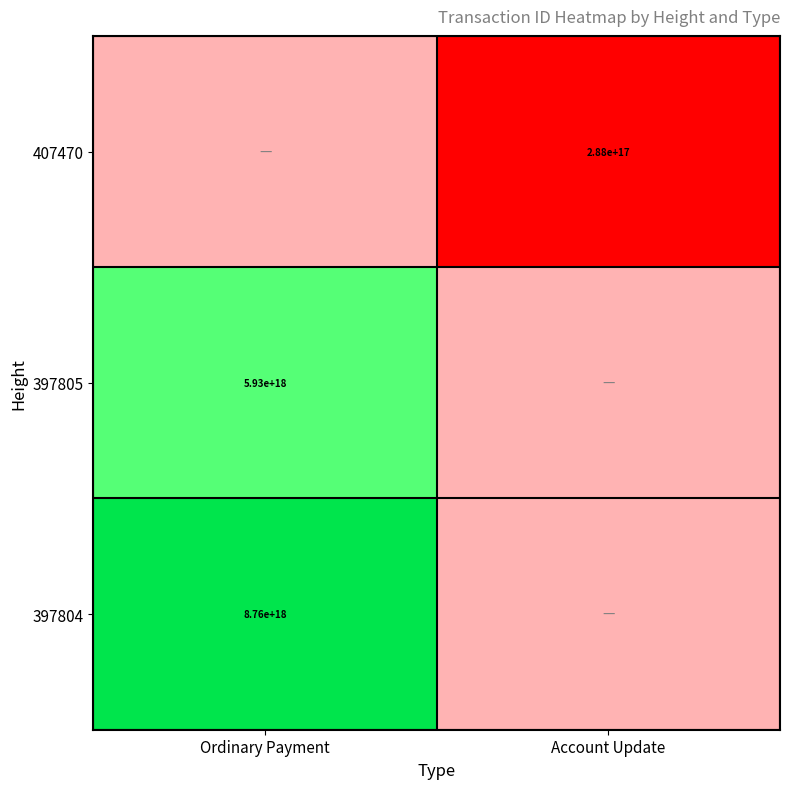

How many distinct data groups are displayed?

3